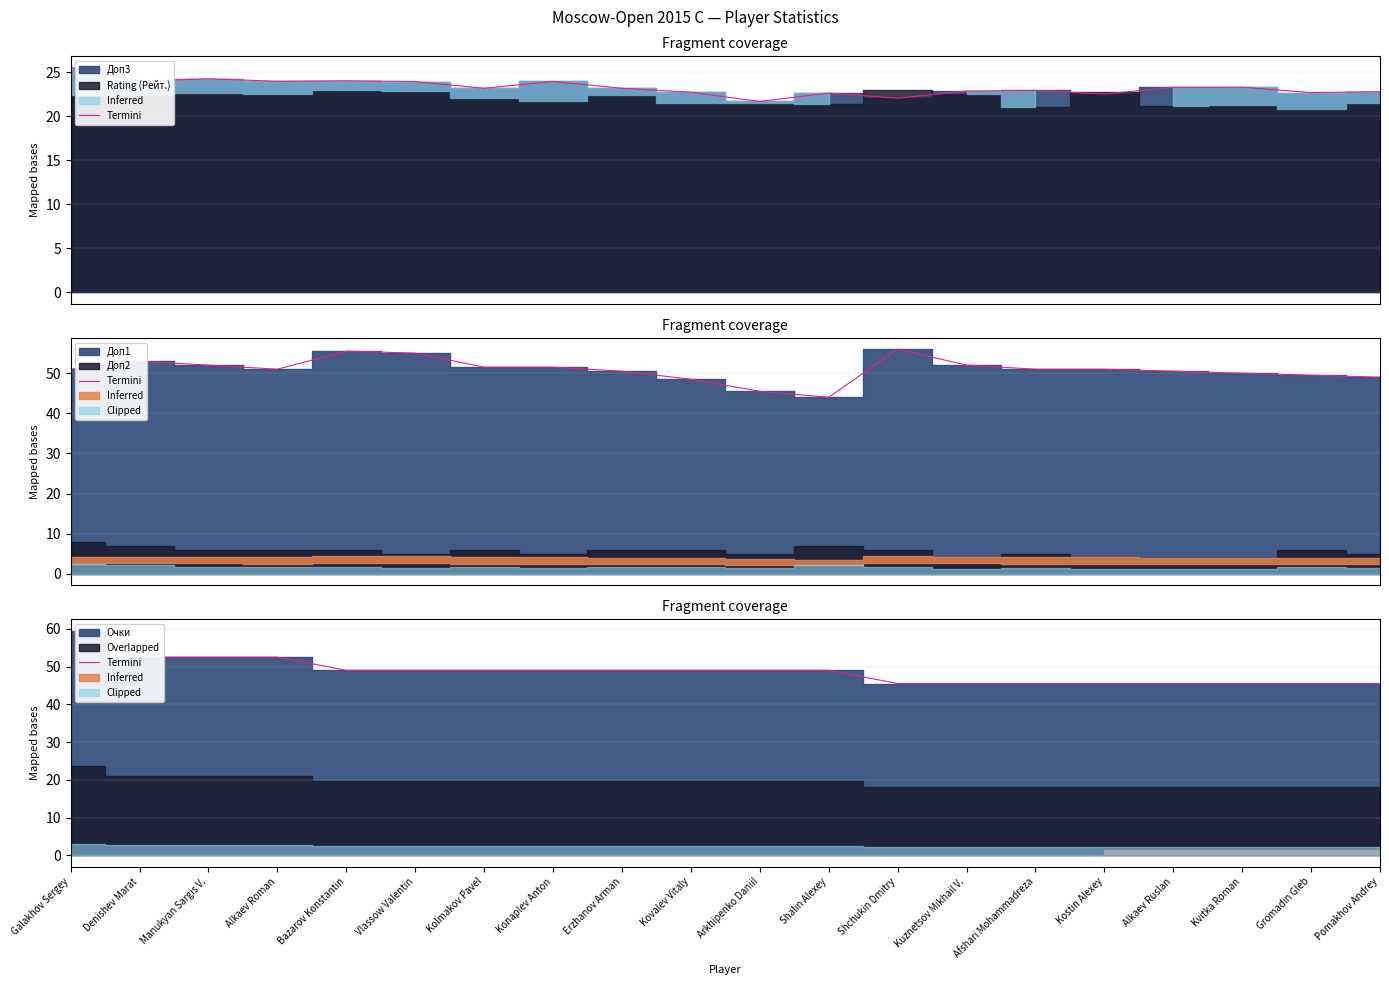

What is the change in value from Denishev Marat to Erzhanov Arman?

-3.5